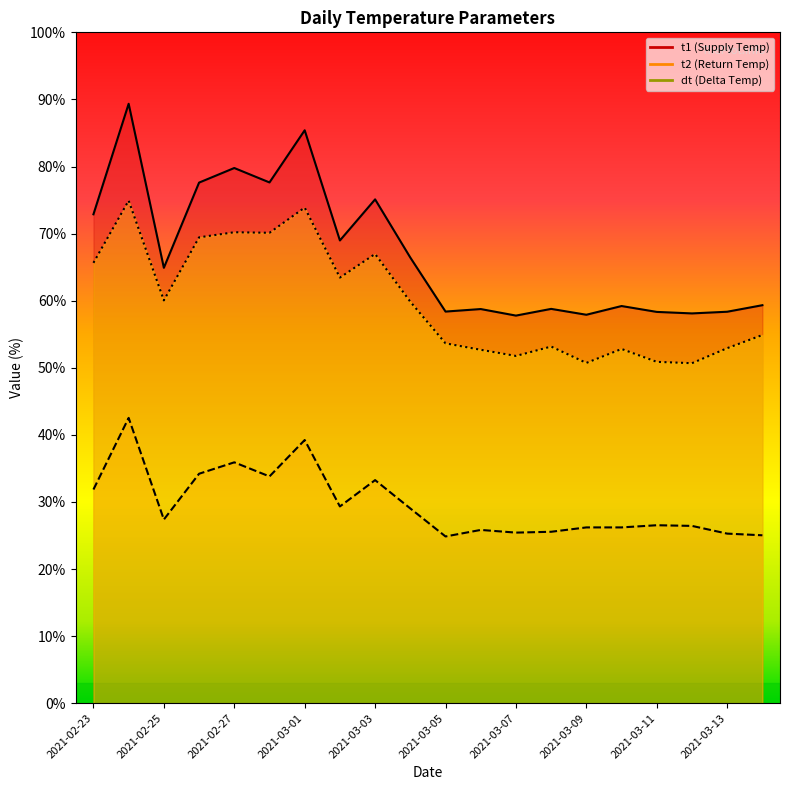

What is the value of the t1 point at the 16th from the left?

59.2